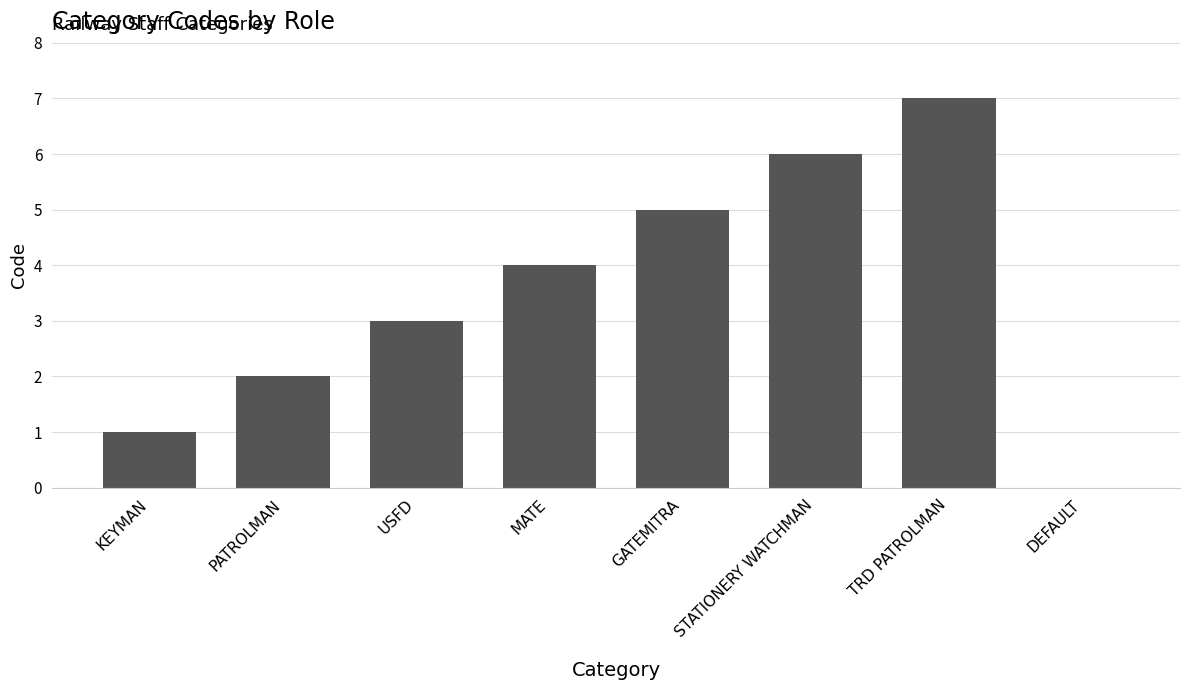

How many categories are shown in the chart?

8